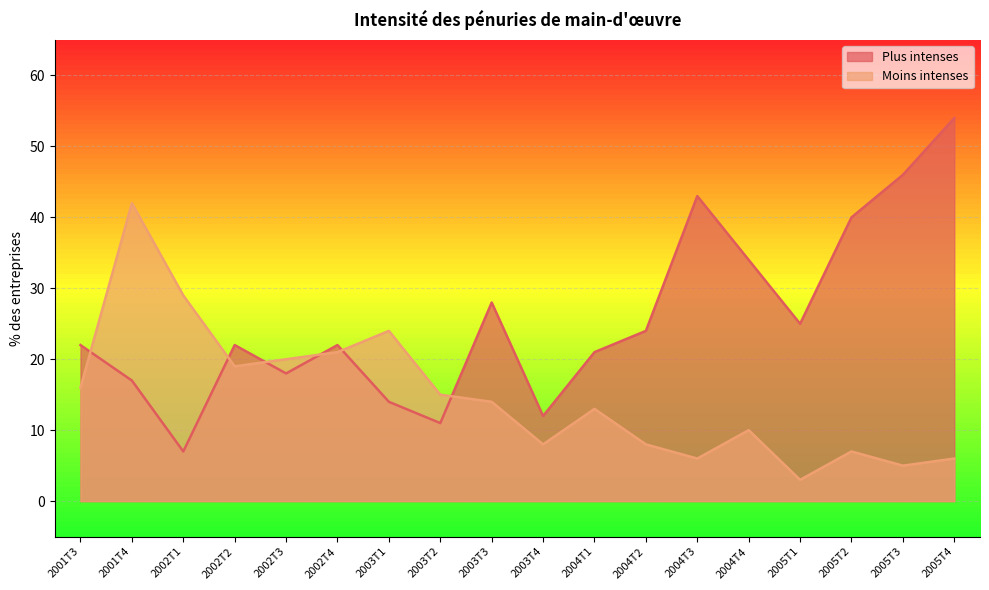

True or false: Plus intenses and Moins intenses intersect in this chart.

True